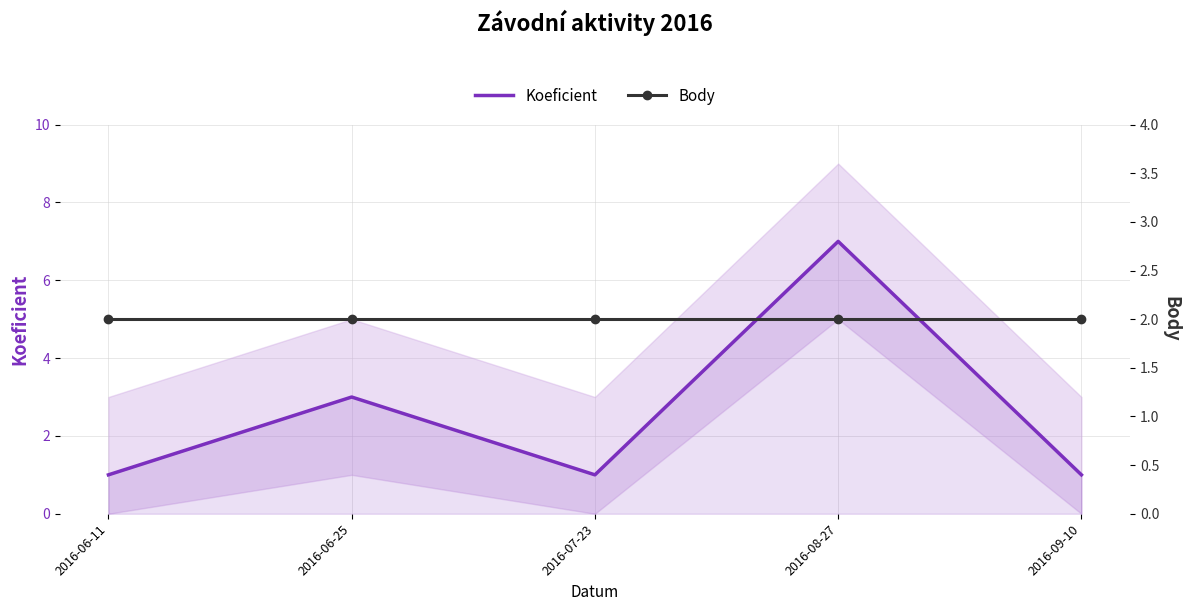

At which label does Body reach its peak?

2016-06-11